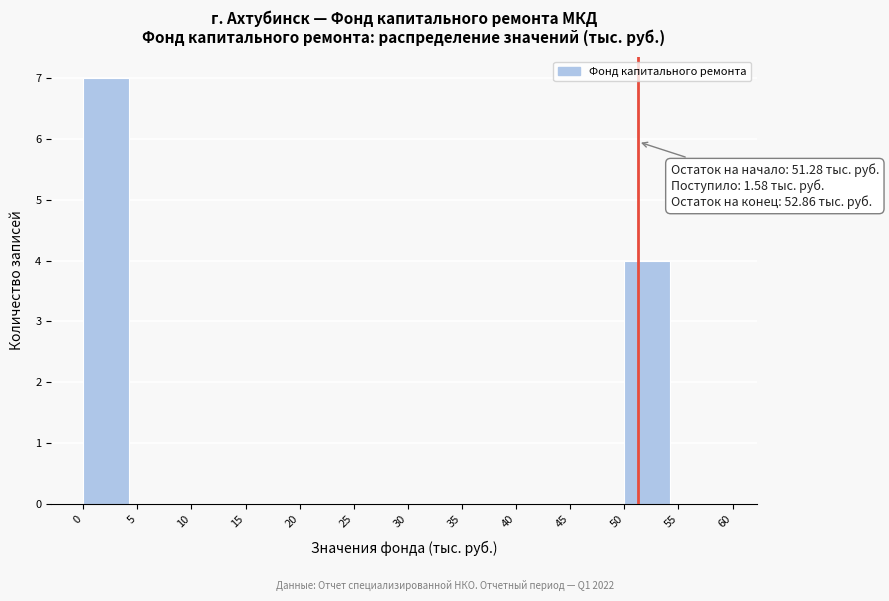

Over which range of the x-axis is the bar tallest?

0 to 5